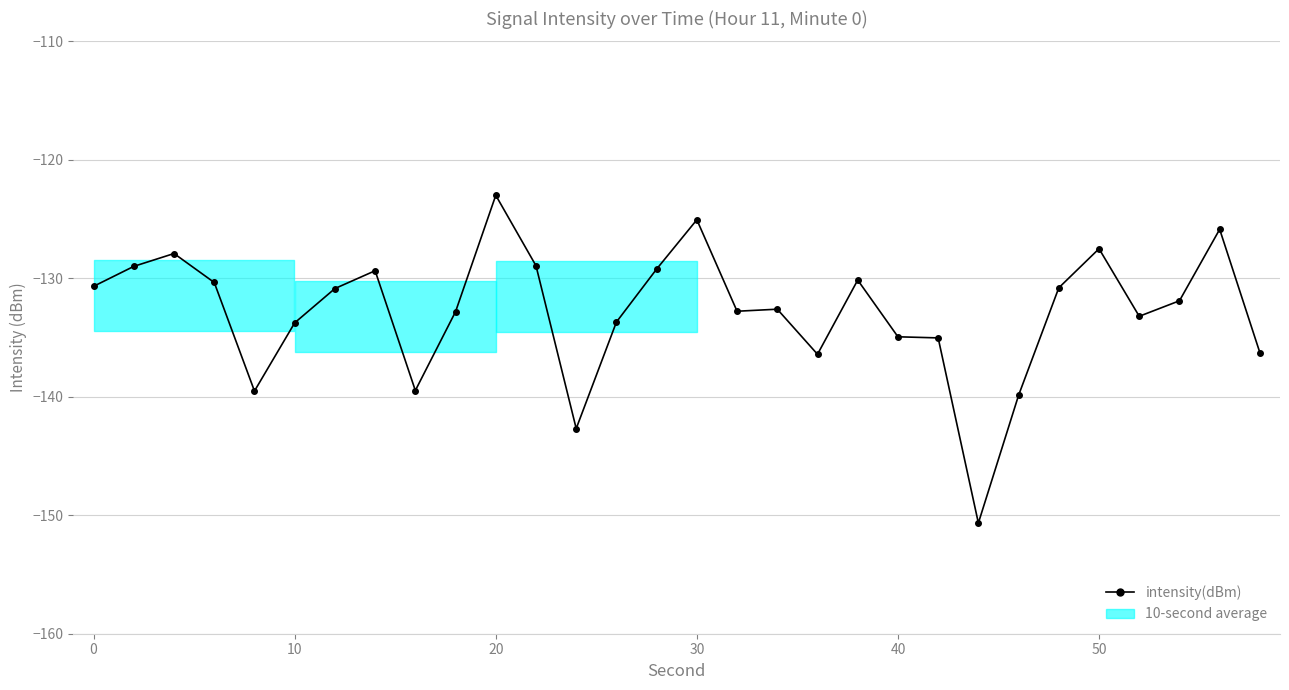

What is the value of the 17th point from the left?

-132.8